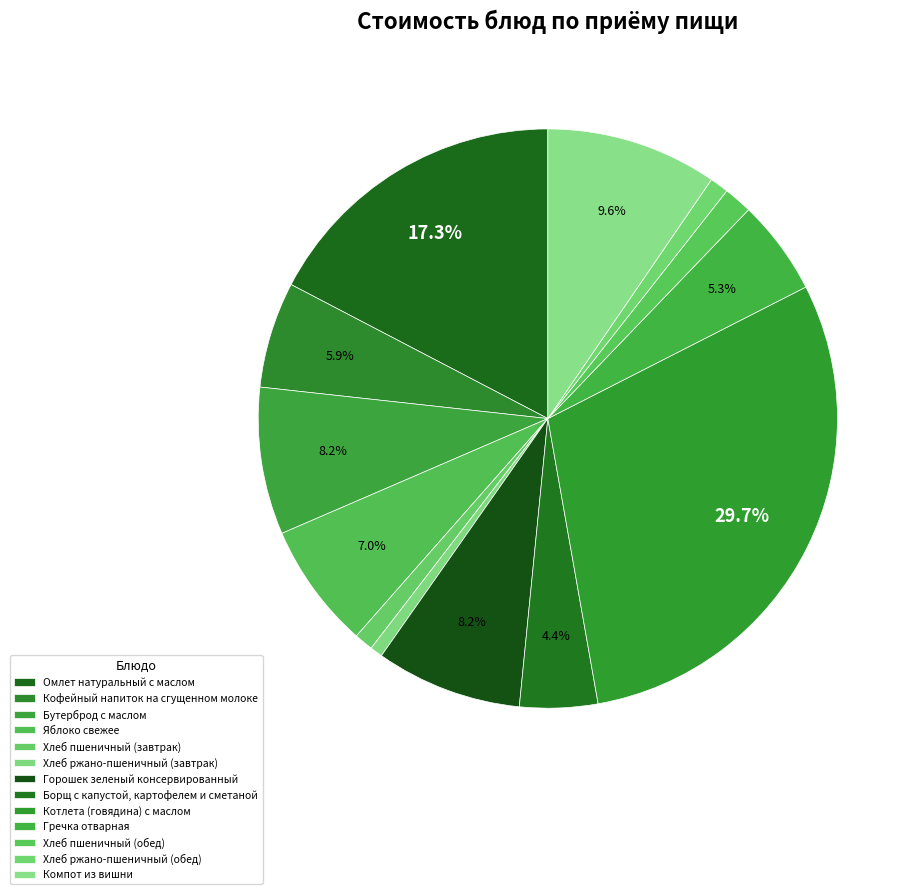

What percentage is NOT represented by Хлеб ржано-пшеничный (завтрак)?

99.3%